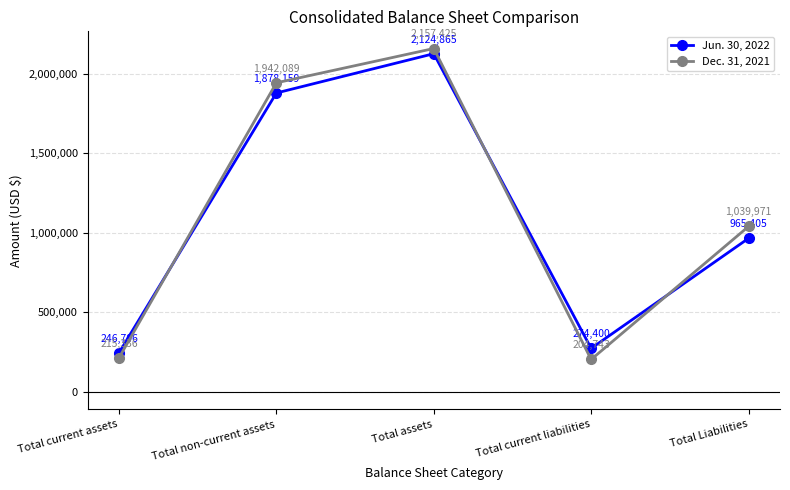

At which category does the chart reach its peak across all series?

Total assets